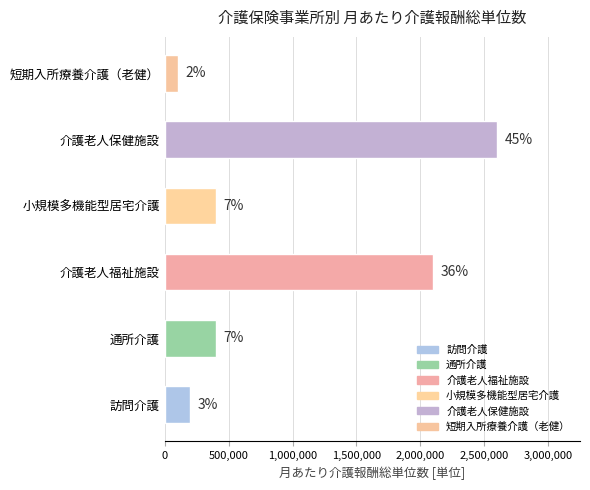

What is the minimum value shown in the chart?

100000